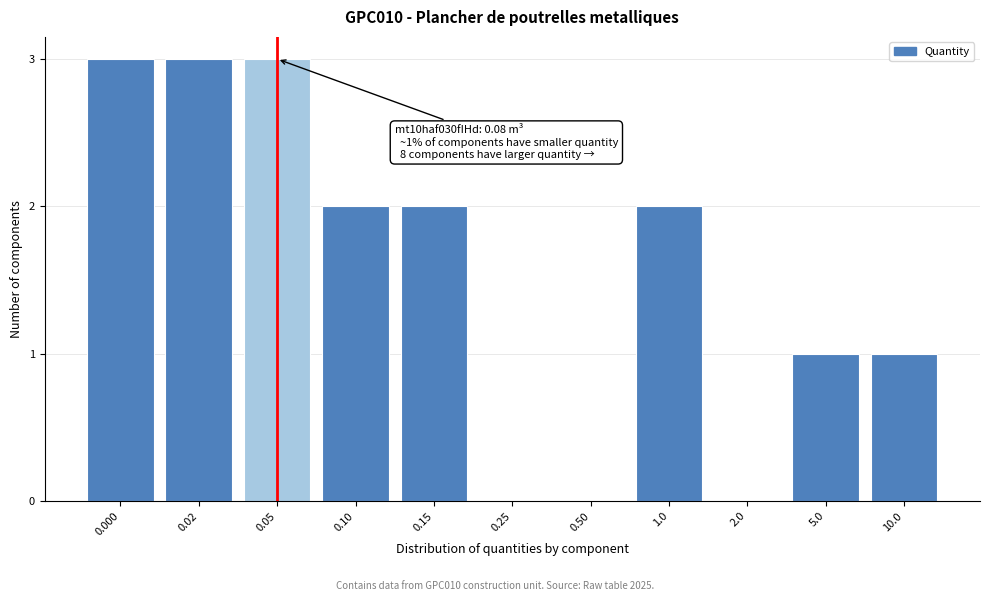

Reading left to right, list all the values displayed in this chart.

0.000=3	0.02=3	0.05=3	0.10=2	0.15=2	0.25=0	0.50=0	1.0=2	2.0=0	5.0=1	10.0=1